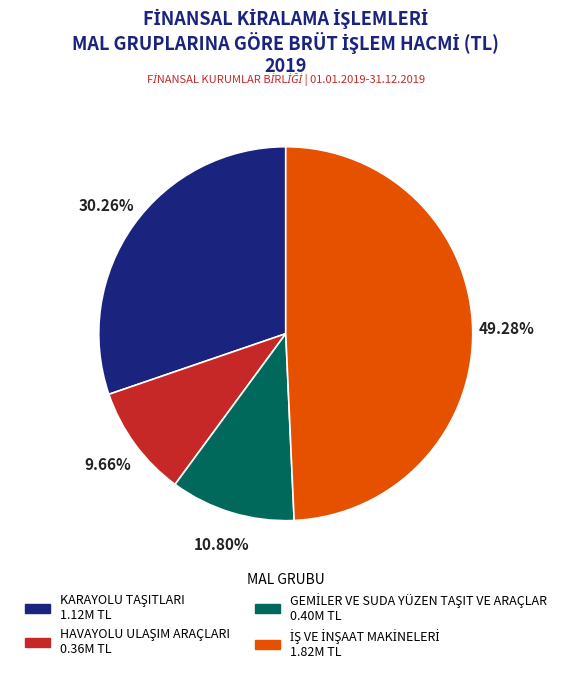

Is there any slice that represents more than half of the pie?

No